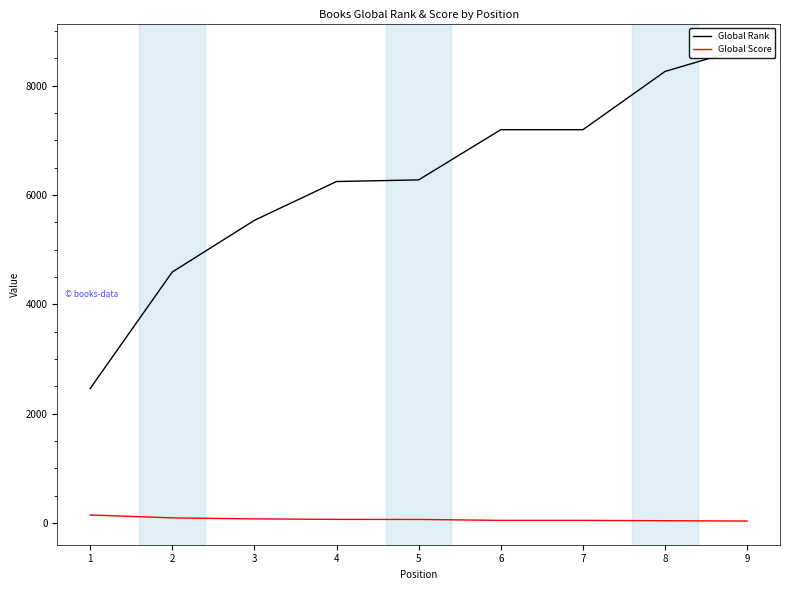

What is the difference between the maximum and minimum values in the Global Rank series?

6245